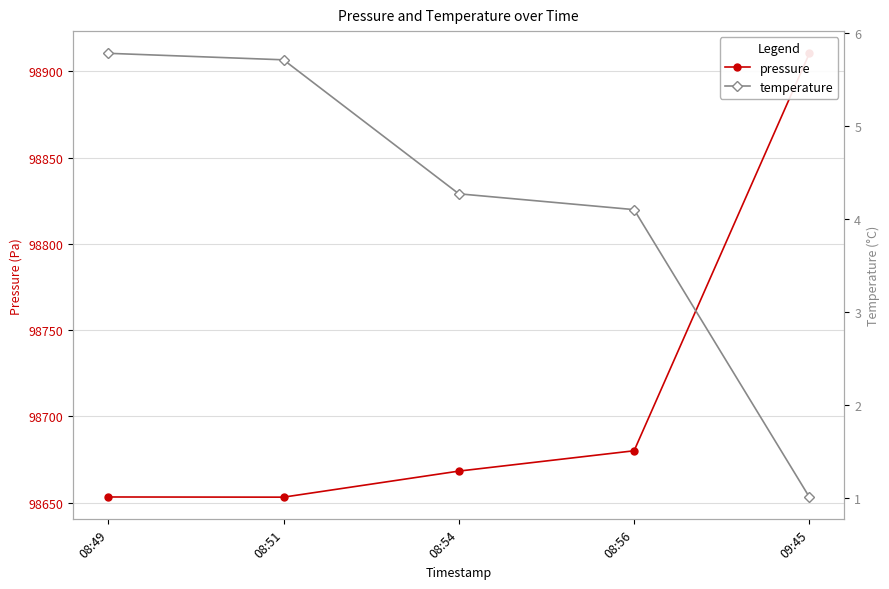

True or false: pressure has more than 1 interior local peaks.

False